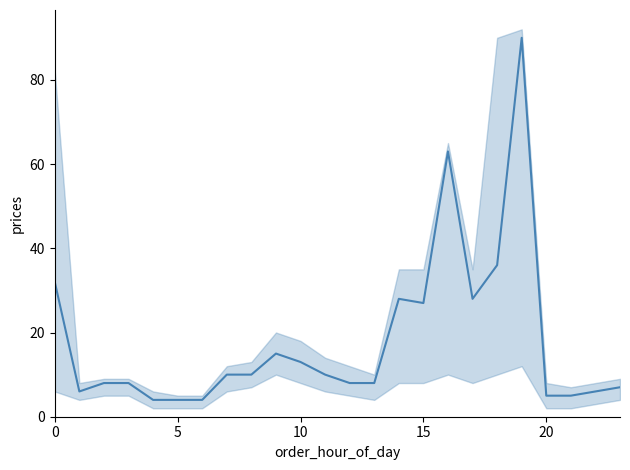

Count the number of categories in the chart.

24